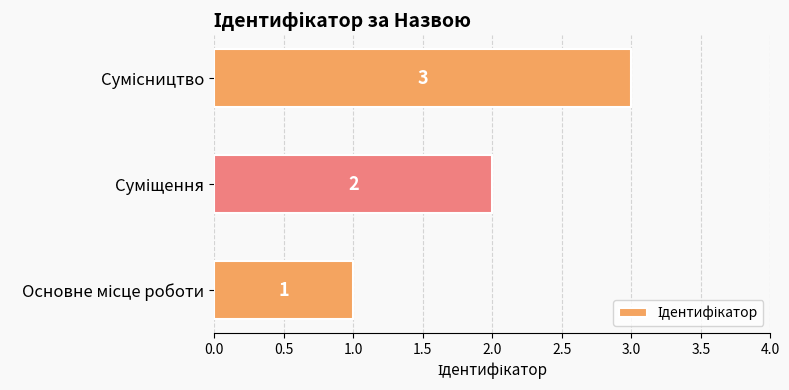

How many data points are less than 2?

1